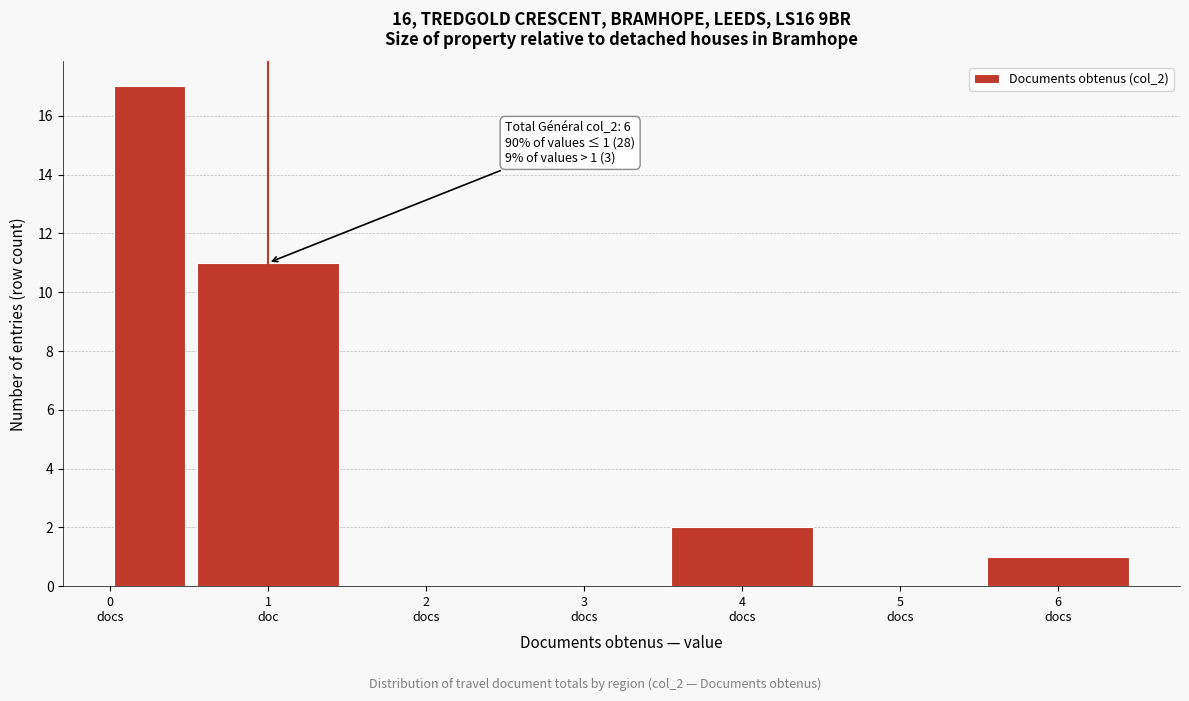

What is the sum of all values?

31